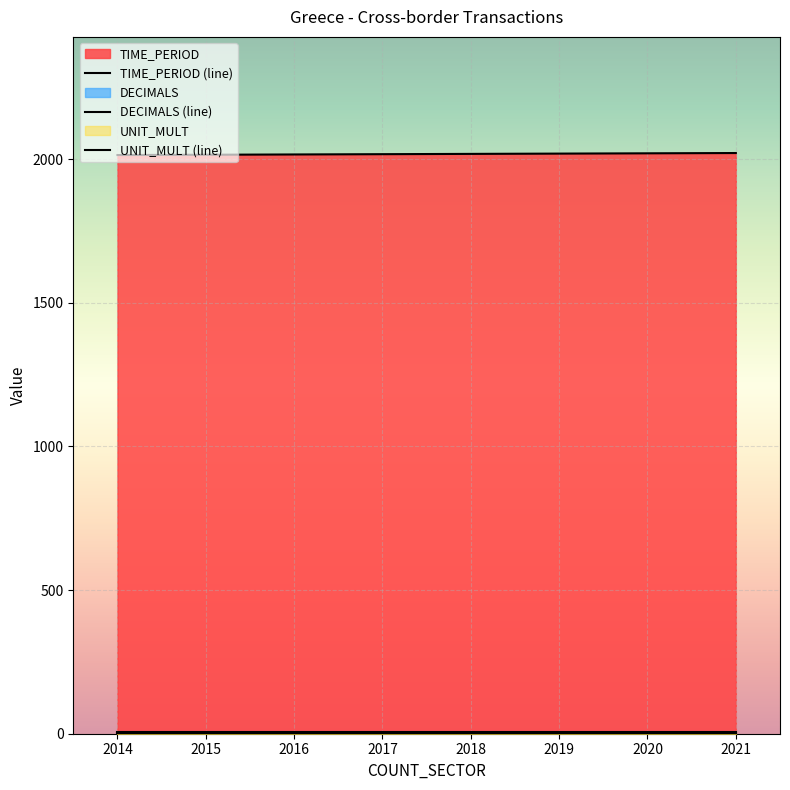

What is the average value of the TIME_PERIOD (line) series?

2018